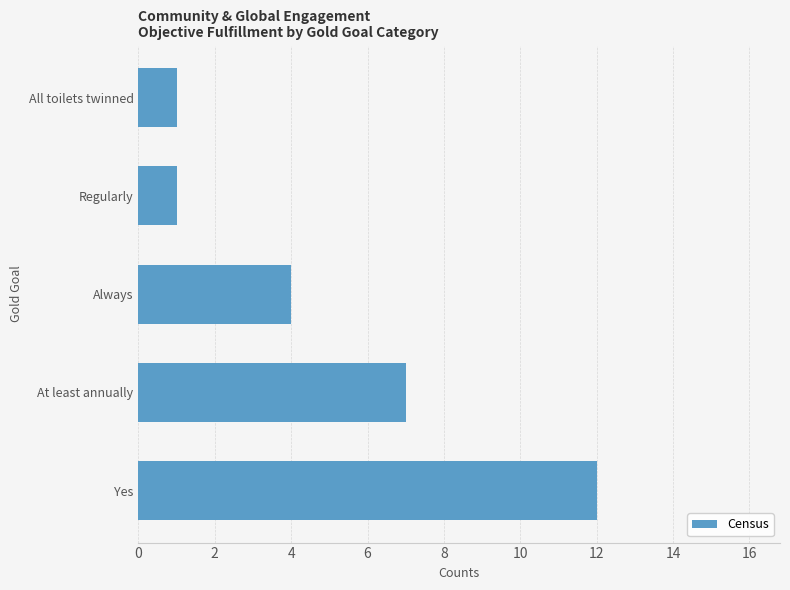

At which label is the value closest to 6?

At least annually